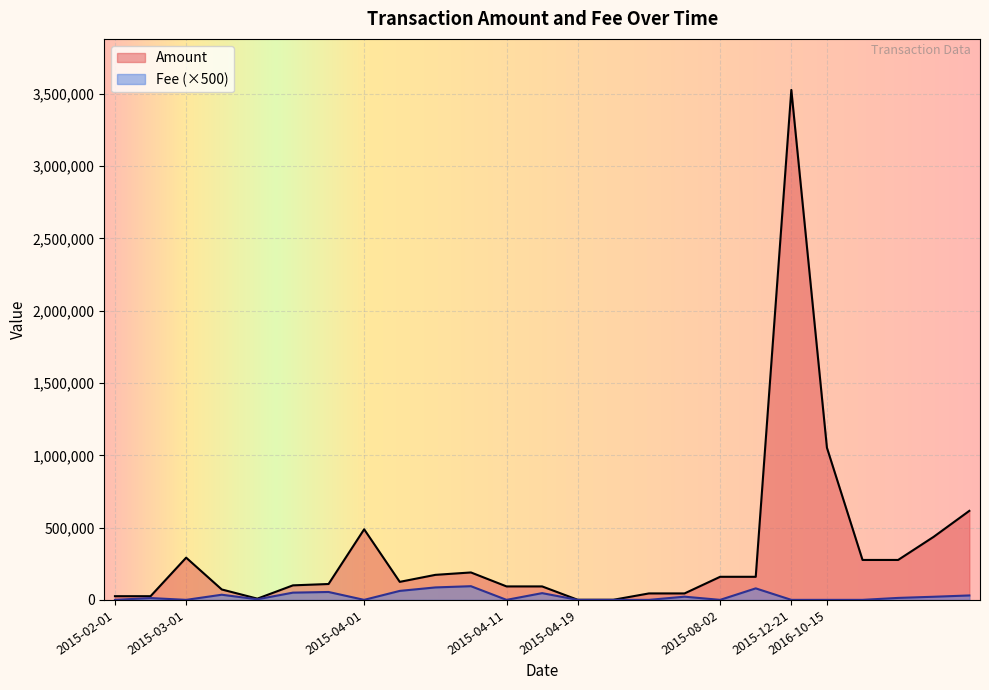

Reading left to right, what are all the values shown in this chart?

Amount: 25869	25870	292288	72406	8900	100815	110168	488399	125000	173400	190000	93499	93500	999	1000	44999	45000	159999	160000	3526457	1052599	276499	276500	436700	615900
Fee: 500	13000	500	36000	4500	50500	55000	500	62500	86500	95000	500	47000	500	500	500	22500	500	80000	500	500	500	14000	22000	31000